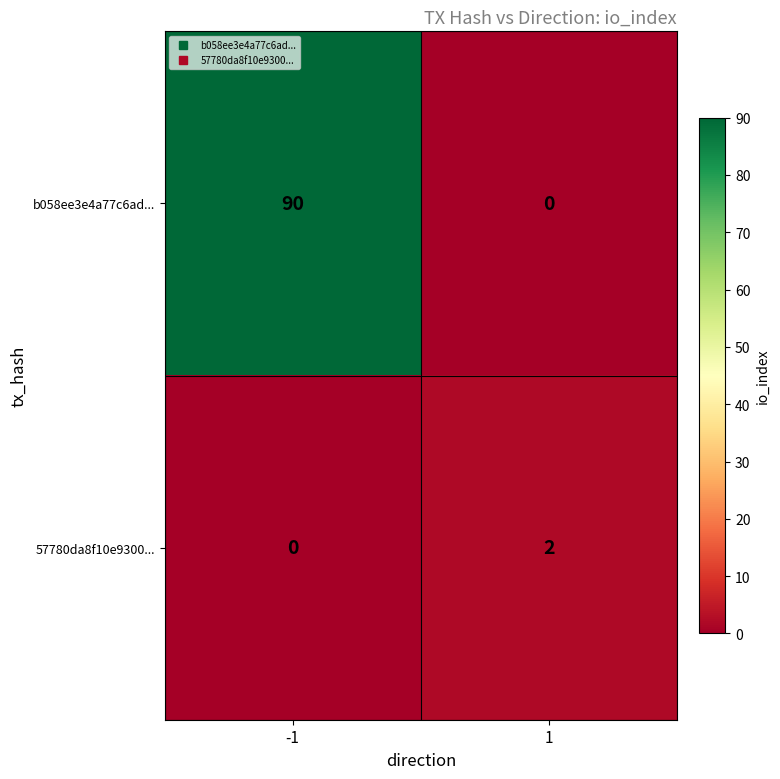

At -1, list the series in order from largest to smallest.

b058ee3e4a77c6ad..., 57780da8f10e9300...